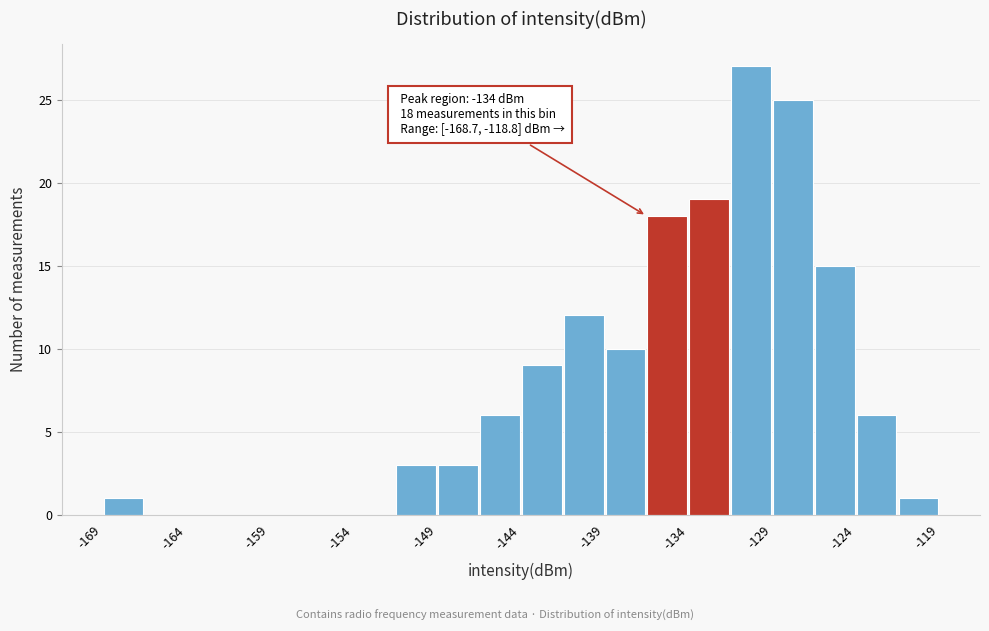

Over which range of the x-axis is the bar tallest?

-131.5 to -129.0